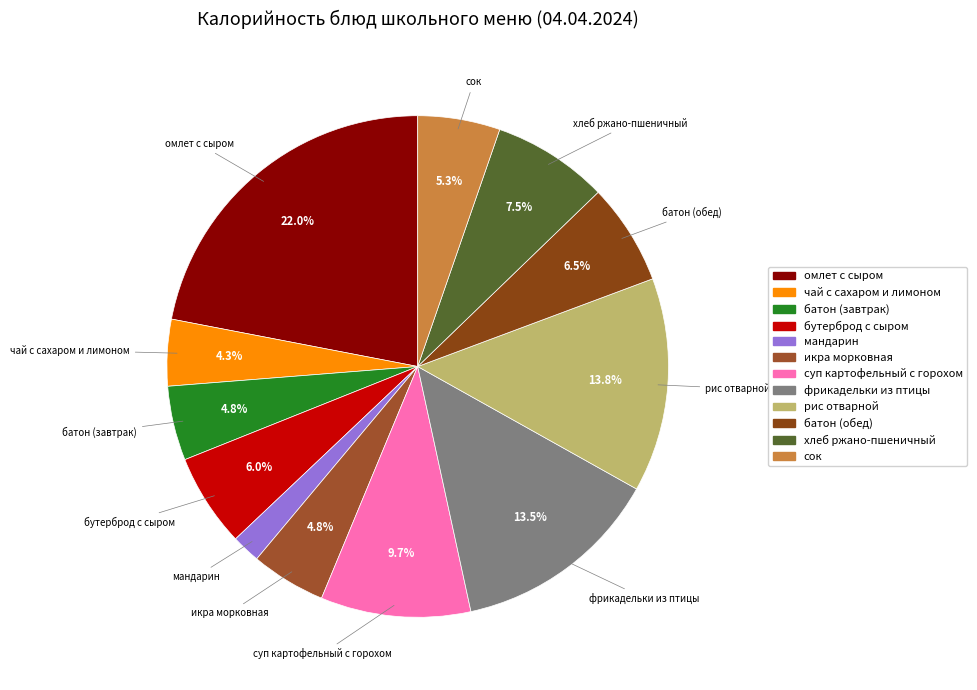

Is it true that батон (завтрак) is 5% of the pie?

True